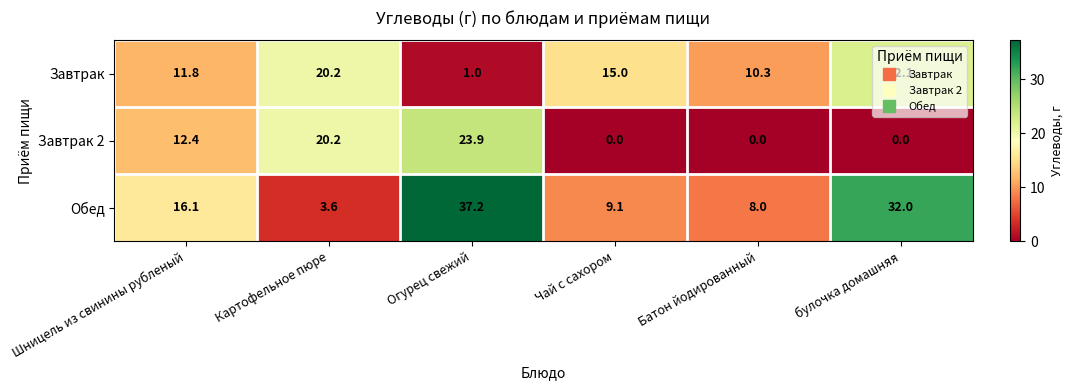

Rank the series by their maximum value, from lowest to highest.

Завтрак, Завтрак 2, Обед